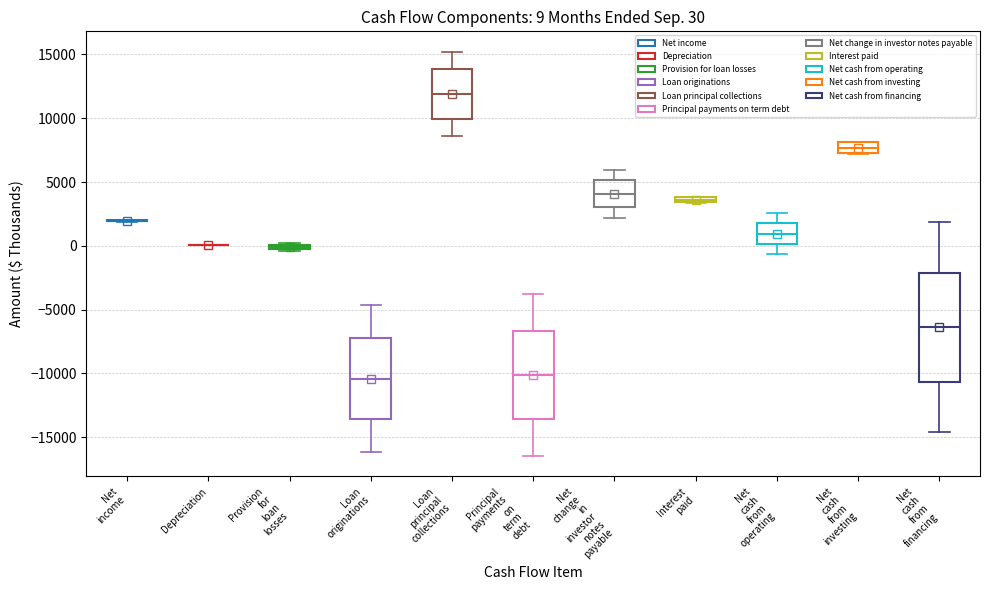

Which box is the tallest, from its lower edge to its upper edge?

Net cash from financing